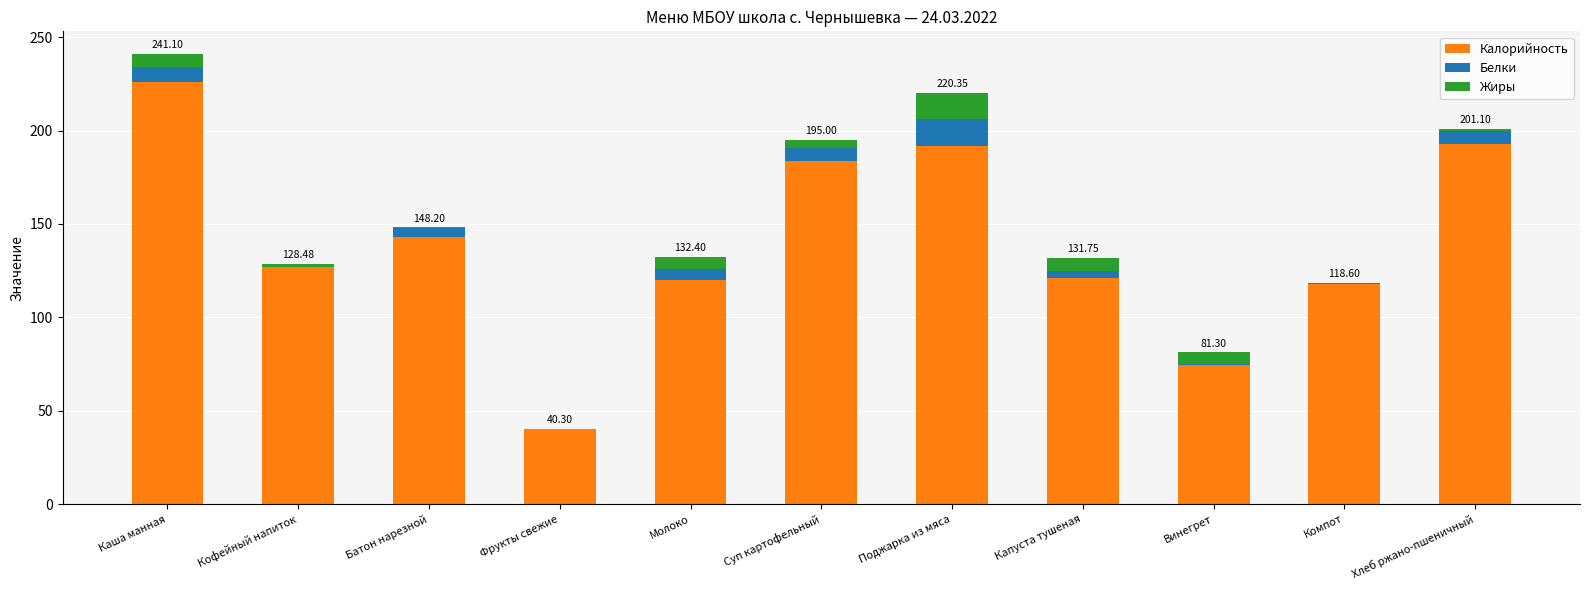

At which category is the sum across all series the highest?

Каша манная